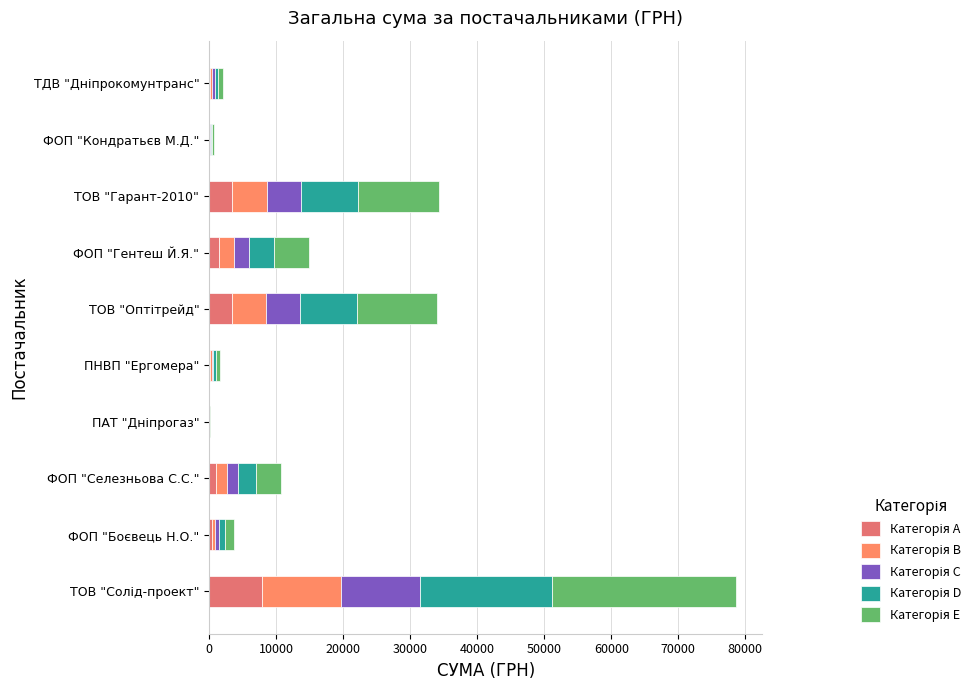

How many data points does each series have?

10